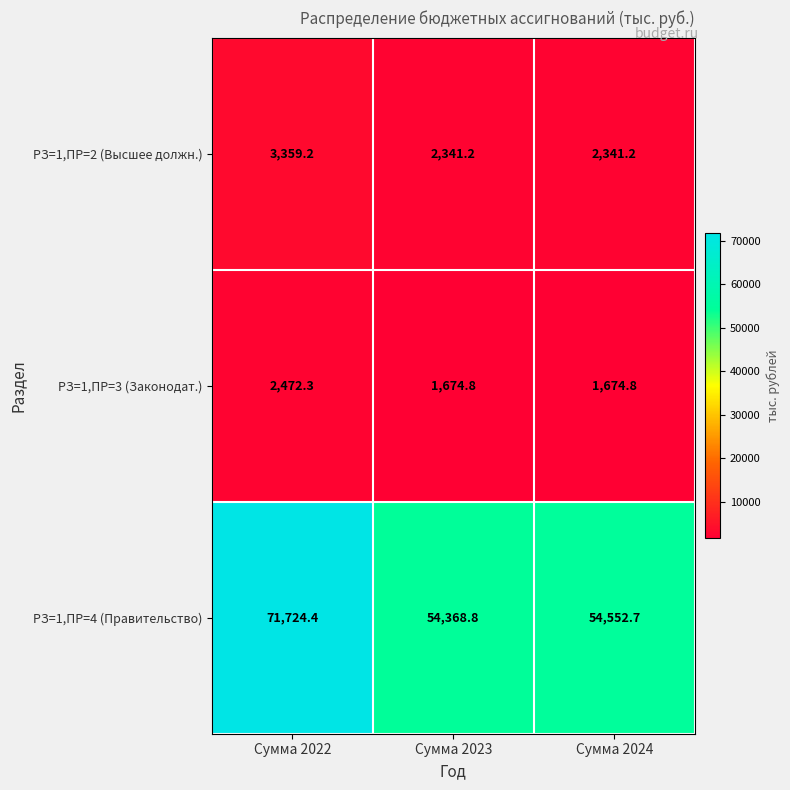

Rank the series by their maximum value, from lowest to highest.

РЗ=1,ПР=3 (Законодат.), РЗ=1,ПР=2 (Высшее должн.), РЗ=1,ПР=4 (Правительство)